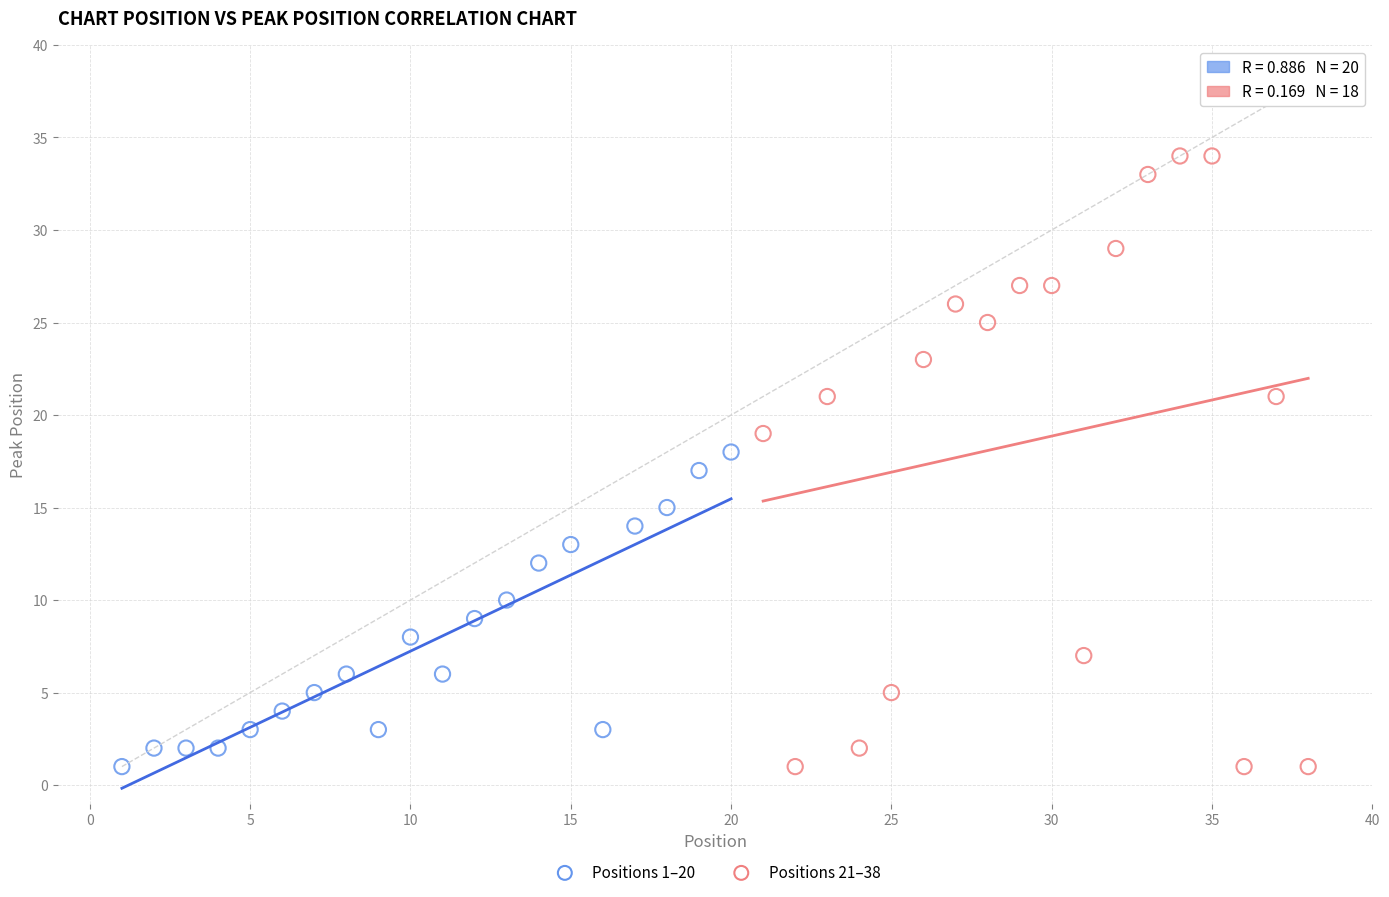

Which series has the largest Y range (max minus min)?

Positions 21–38